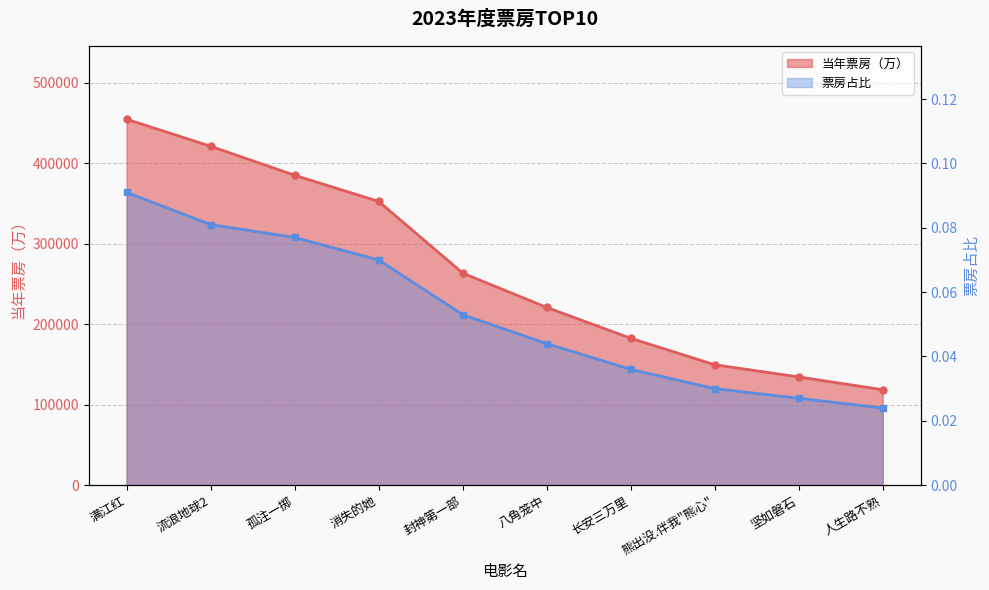

True or false: 票房占比 has a value of 0.0 at 长安三万里.

True